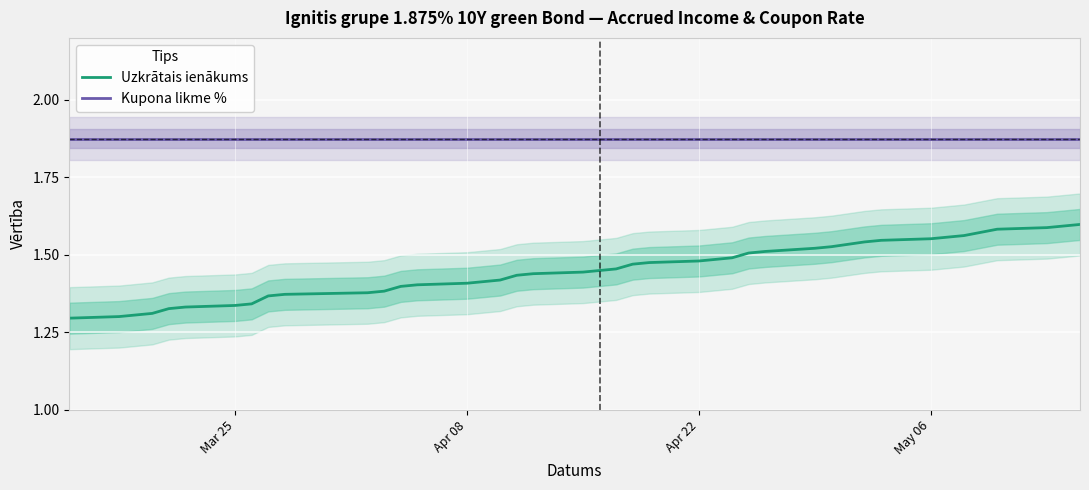

Is this an area chart (filled region under the line)?

No